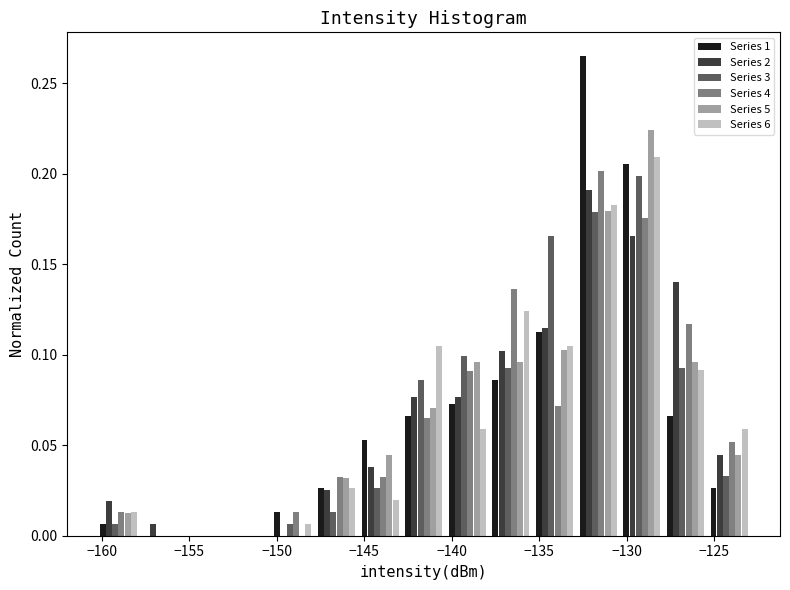

What is the height of the Series 1 bar covering -140.5 to -138.0 on the x-axis? Neither the bar edges nor the heights are printed on the chart, so give them approximately, as read against the axes.

0.075